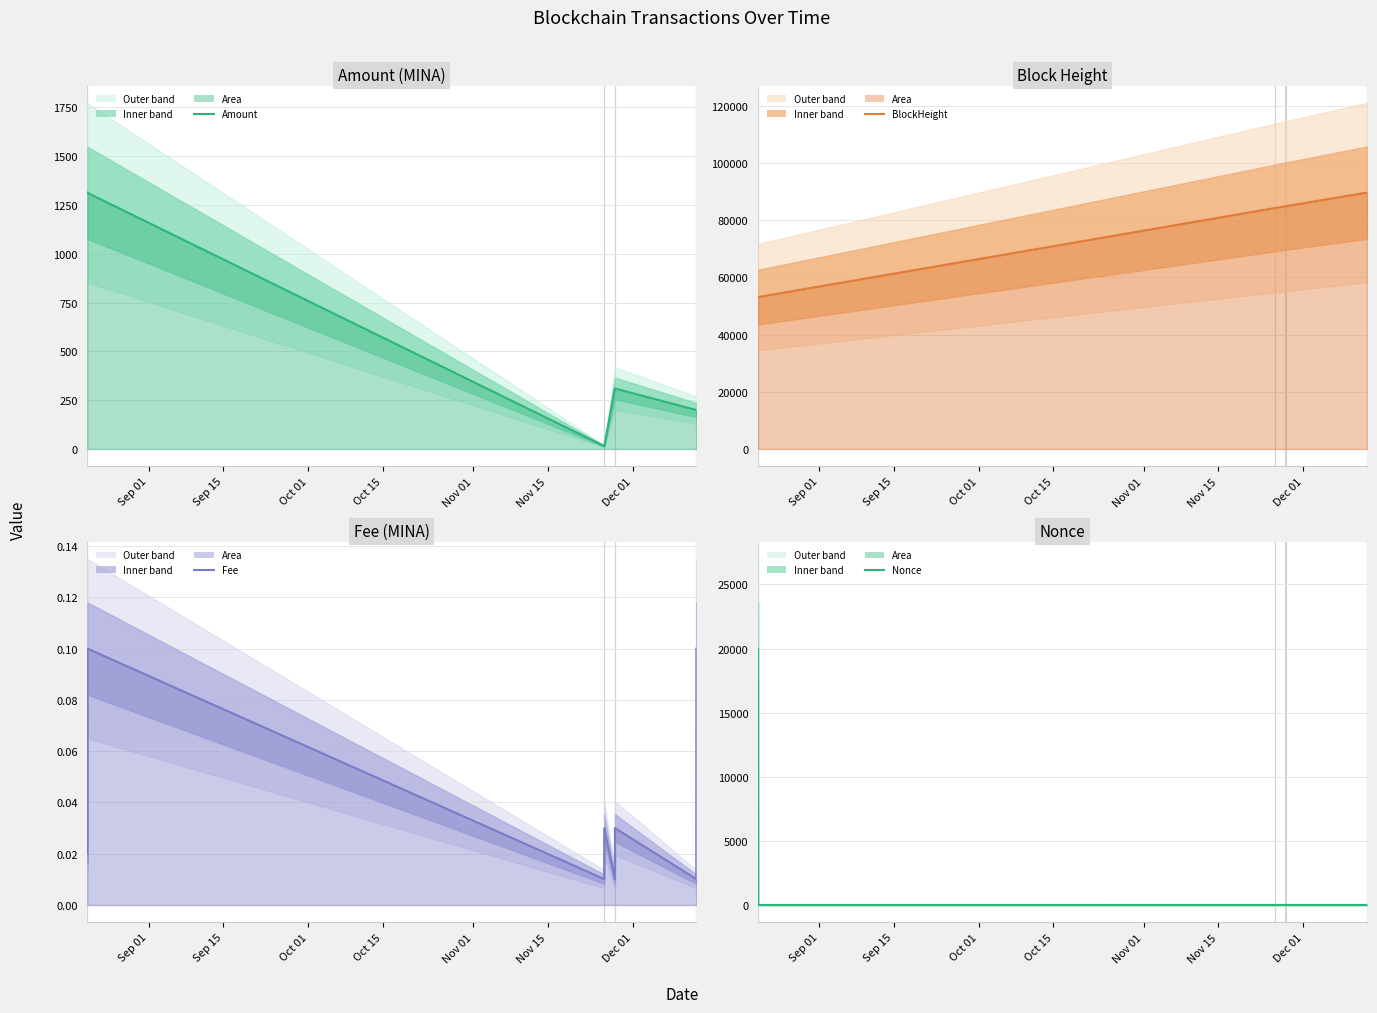

Is it true that Nonce equals -13178.2 at Sep 15?

False